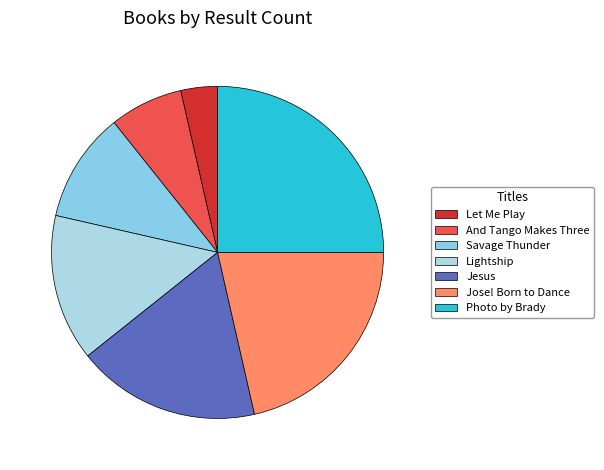

Which slice is the smallest?

Let Me Play